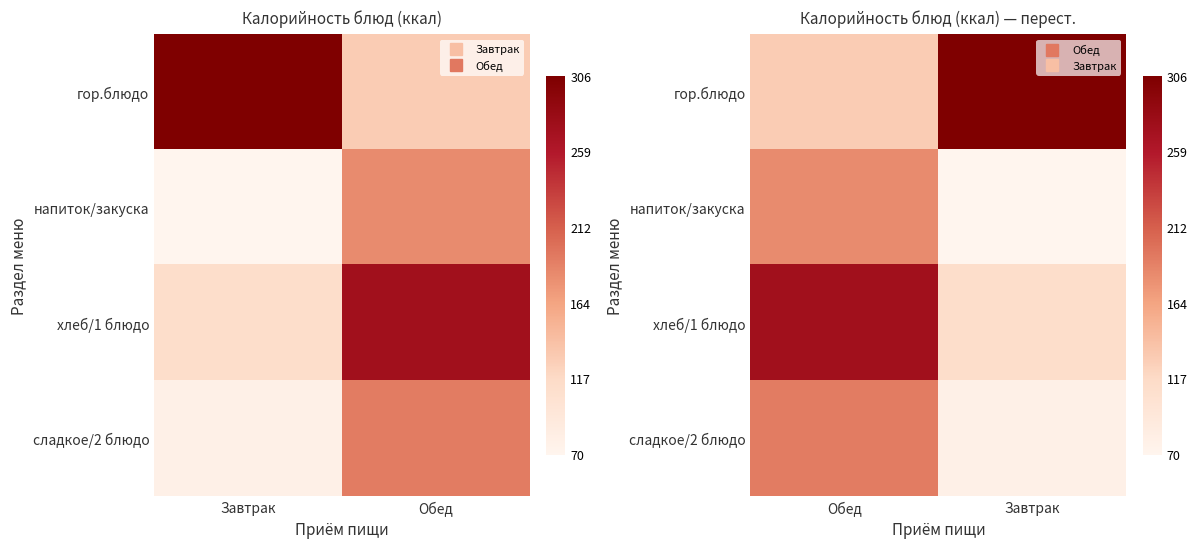

What is the average value of the напиток/закуска series?

126